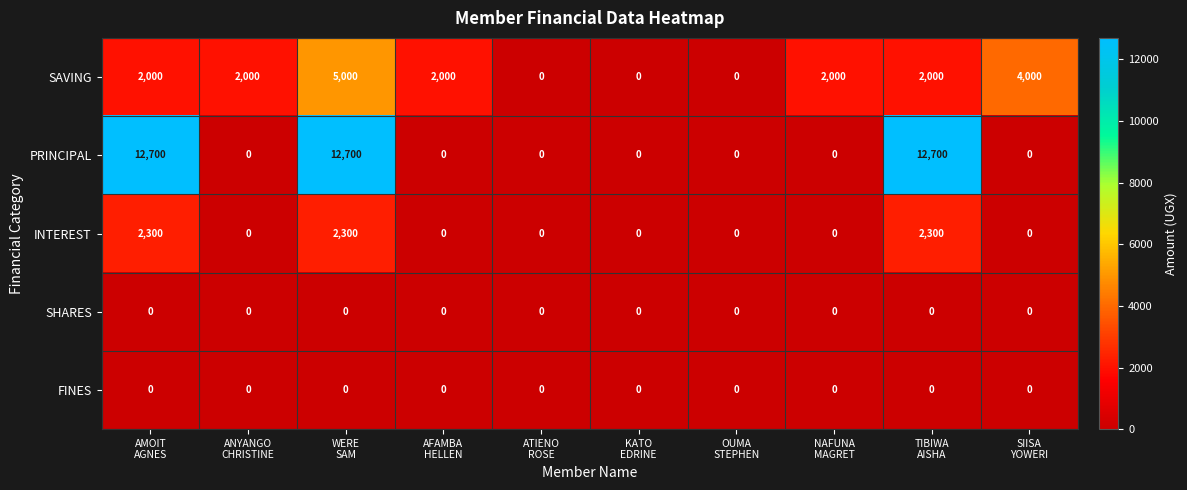

What is the difference between the highest and lowest values at NAFUNA
MAGRET?

2000